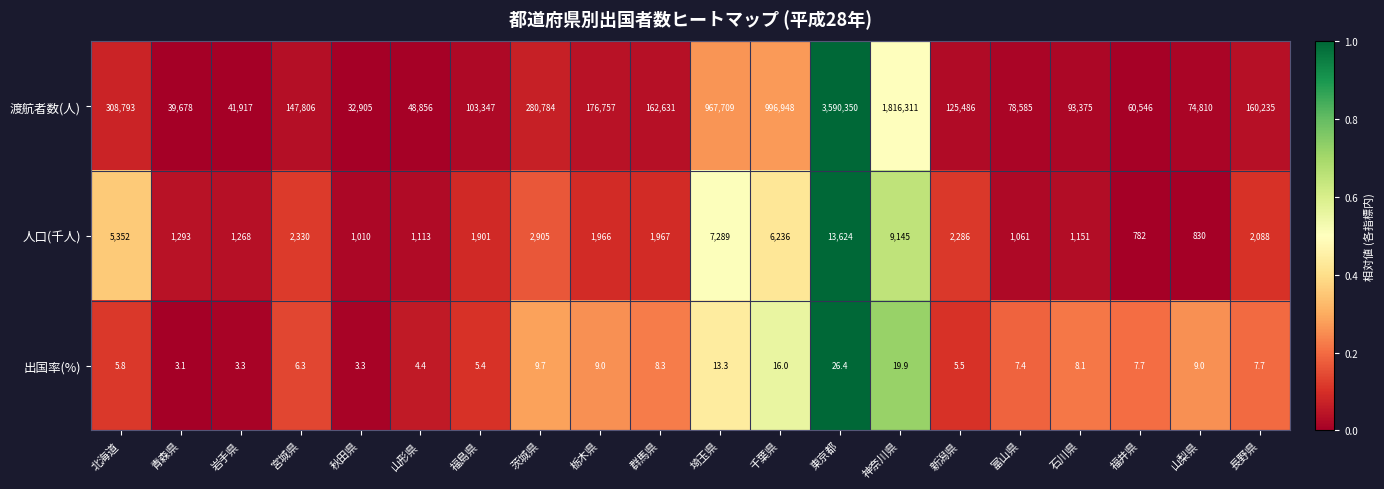

The 人口(千人) series shows 1967.0 at 群馬県. True or false?

True